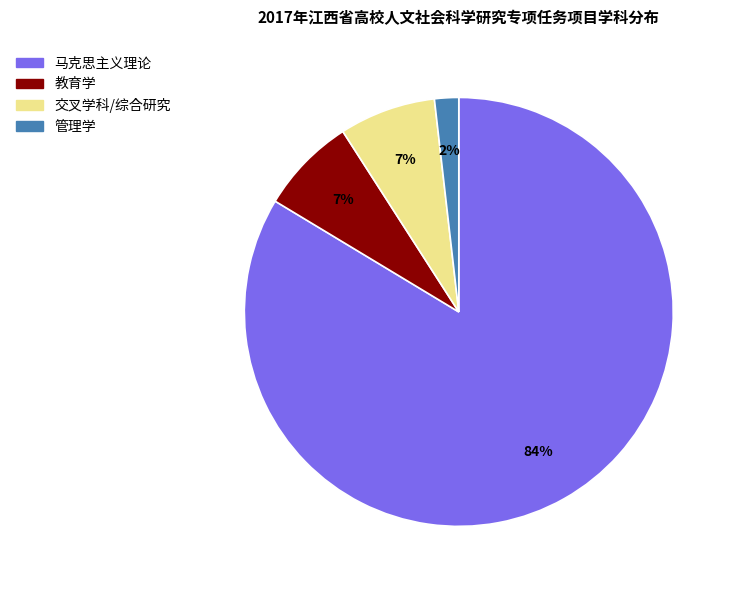

The 管理学 slice represents 2% of the pie. True or false?

True